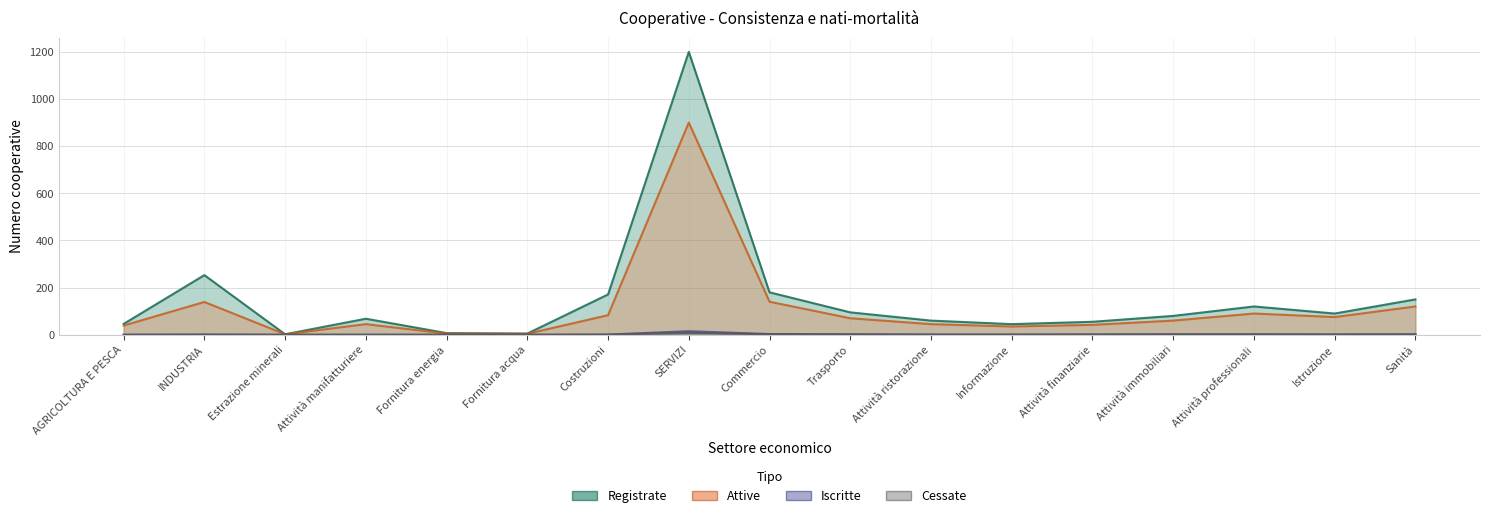

How many series are shown in this chart?

4